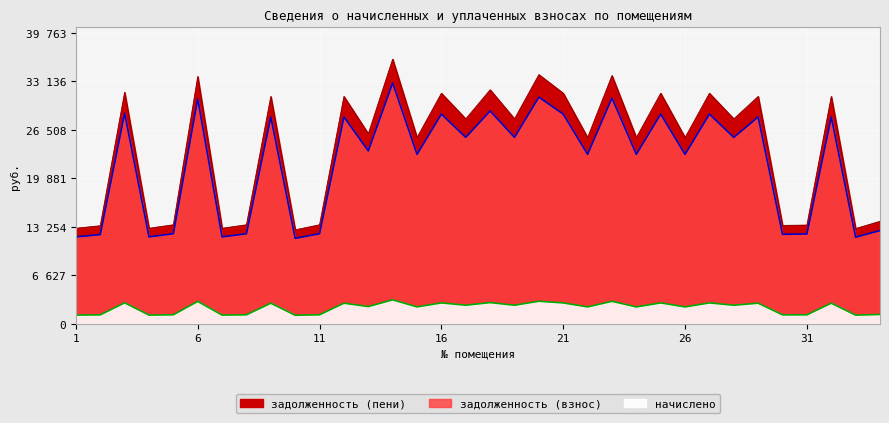

How many data points in задолженность (взнос) are less than 25458?

17